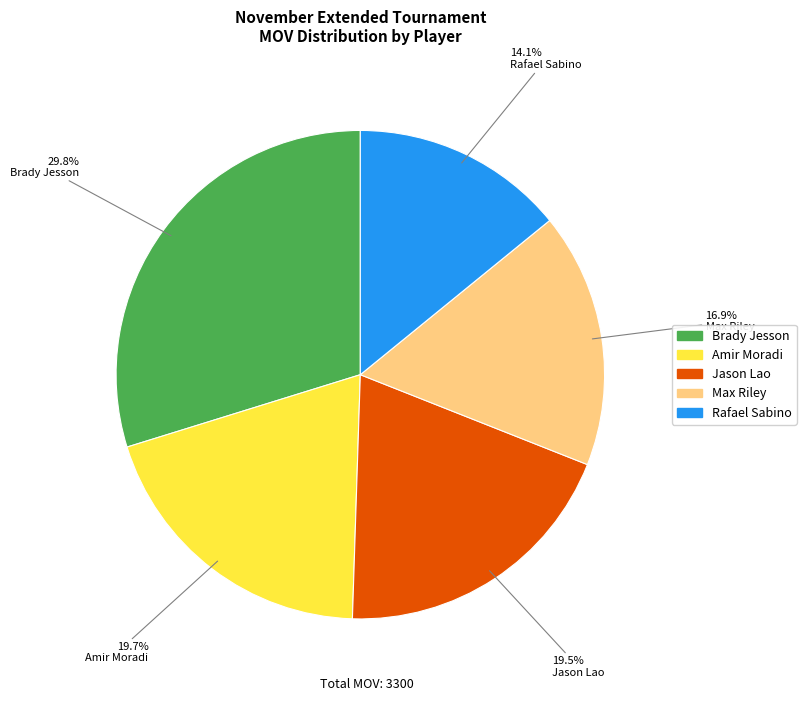

To the nearest percent, what portion does Max Riley represent?

17%